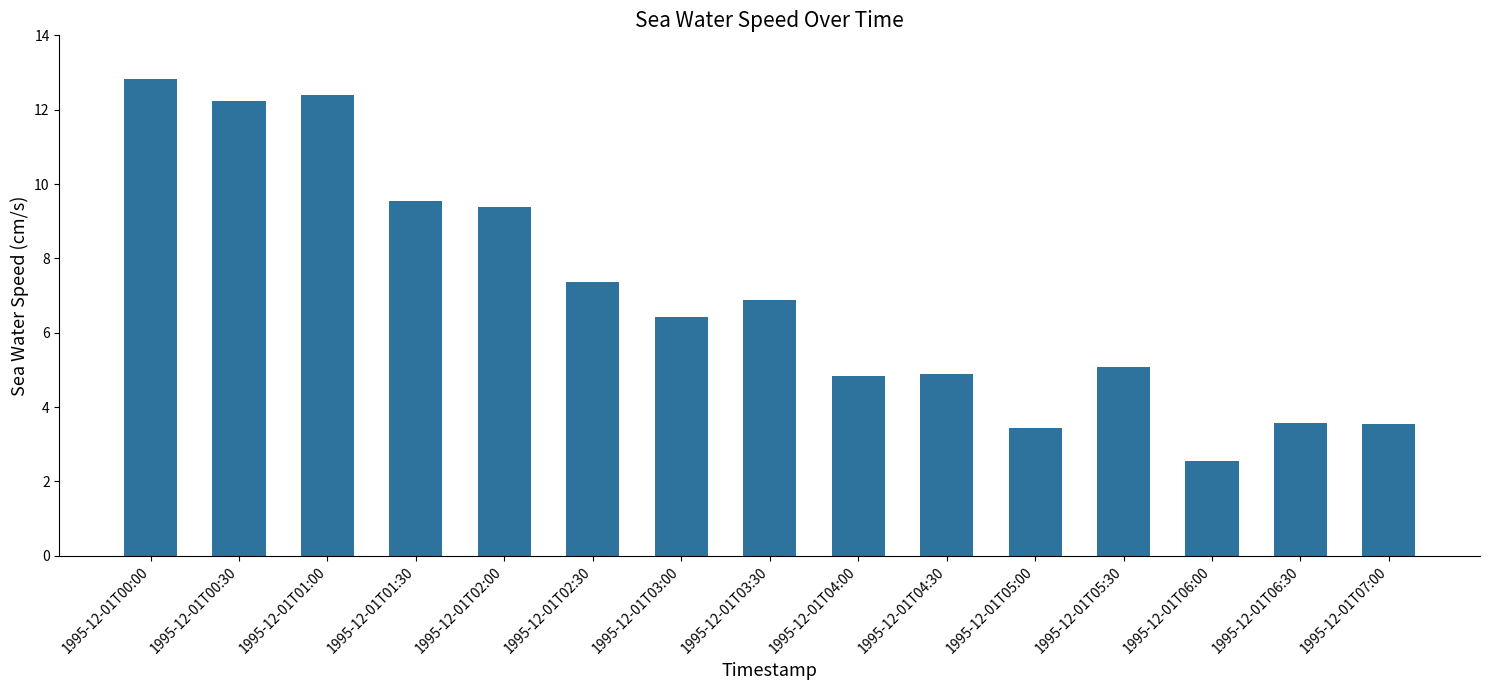

What is the difference between the second highest and second lowest values?

9.0